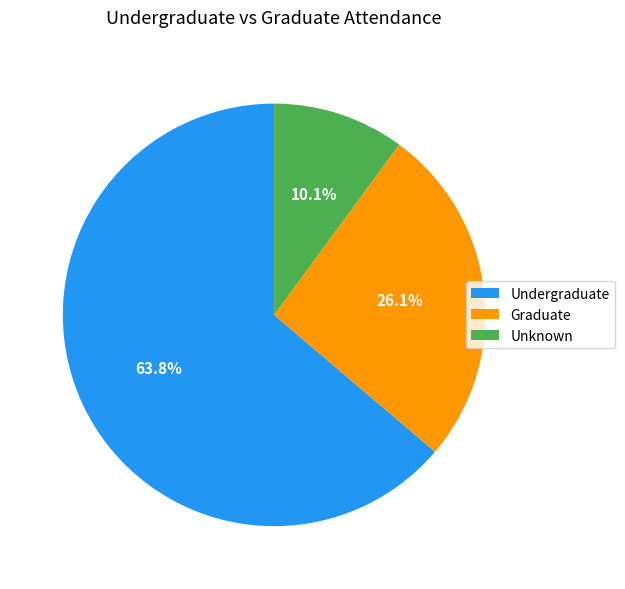

Is there a majority slice in this chart?

Yes